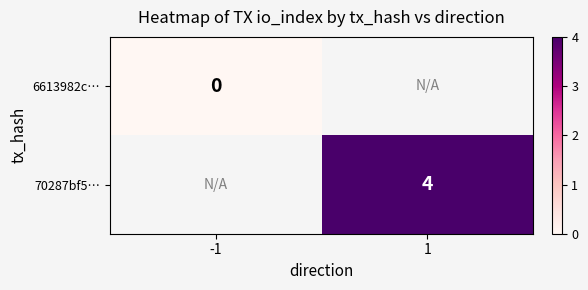

At how many categories does at least one series exceed 3?

1